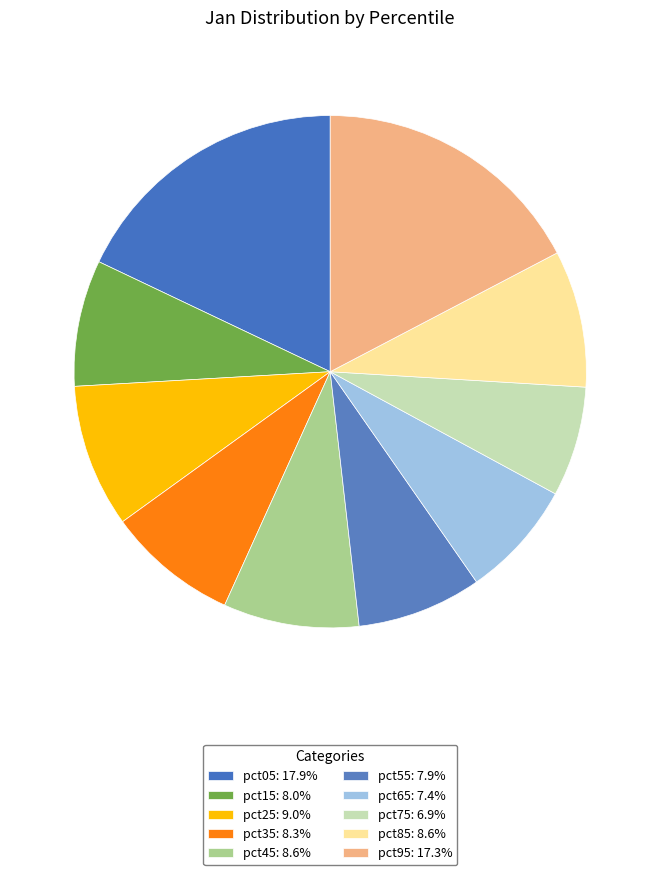

Count the number of slices in the pie.

10